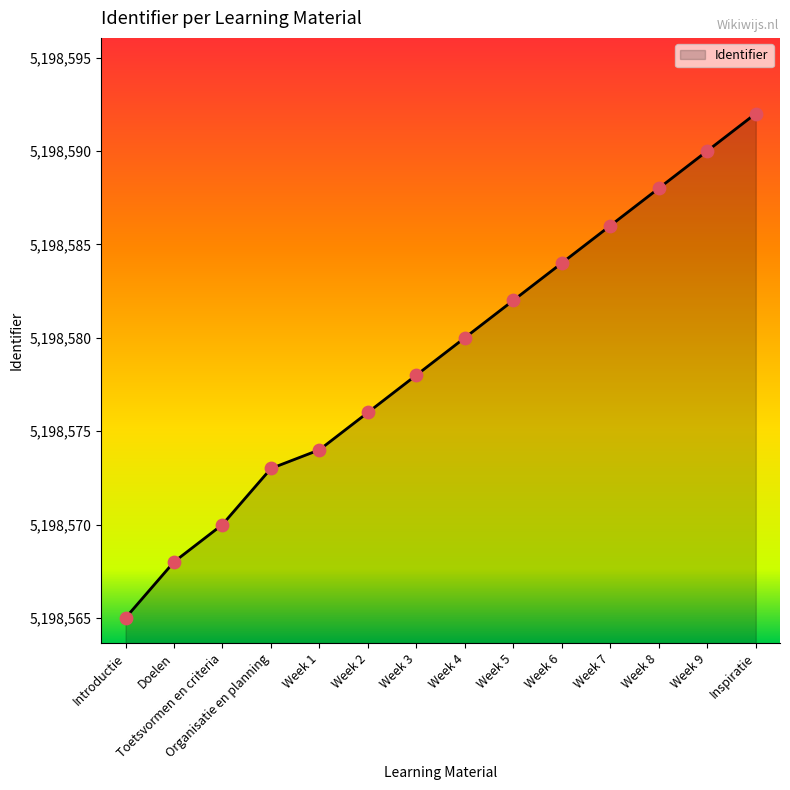

Between Week 3 and Toetsvormen en criteria, which is larger?

Week 3